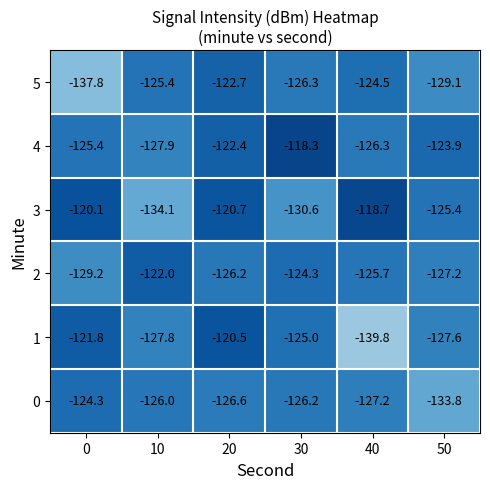

What is the smallest value displayed?

-139.8